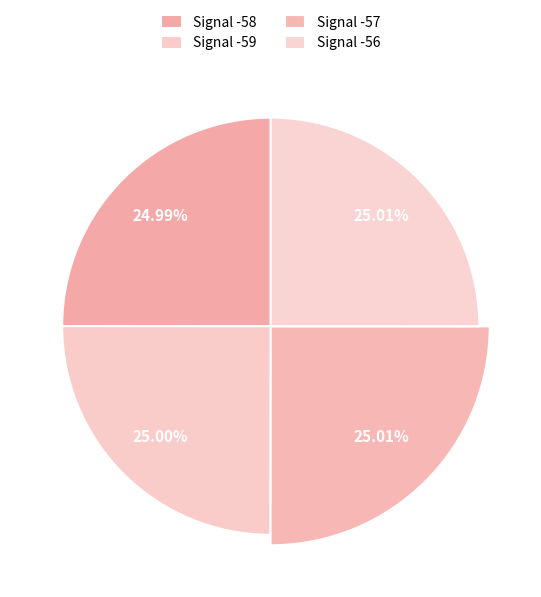

Is Signal -56 the majority of the pie?

No